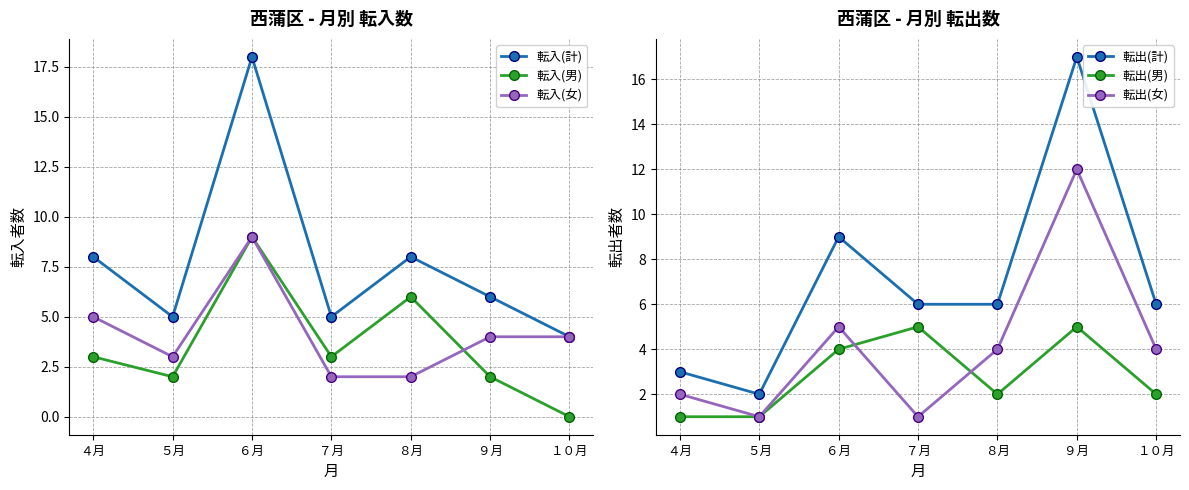

What is the value of the 転入(男) point at the 1st from the left?

3